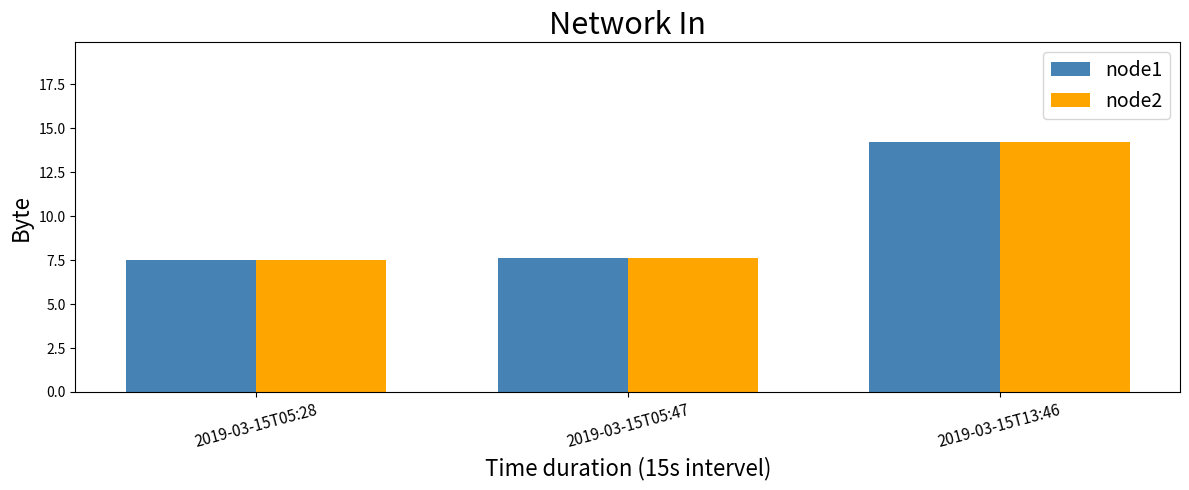

How many groups of bars are there?

3